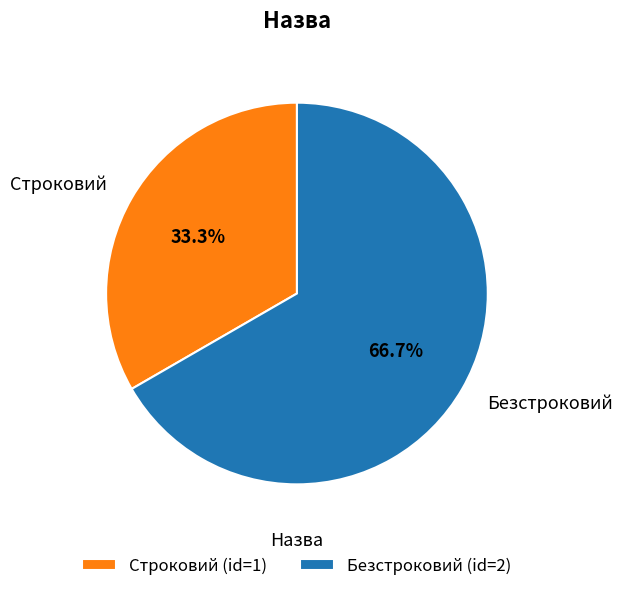

Is there a majority slice in this chart?

Yes